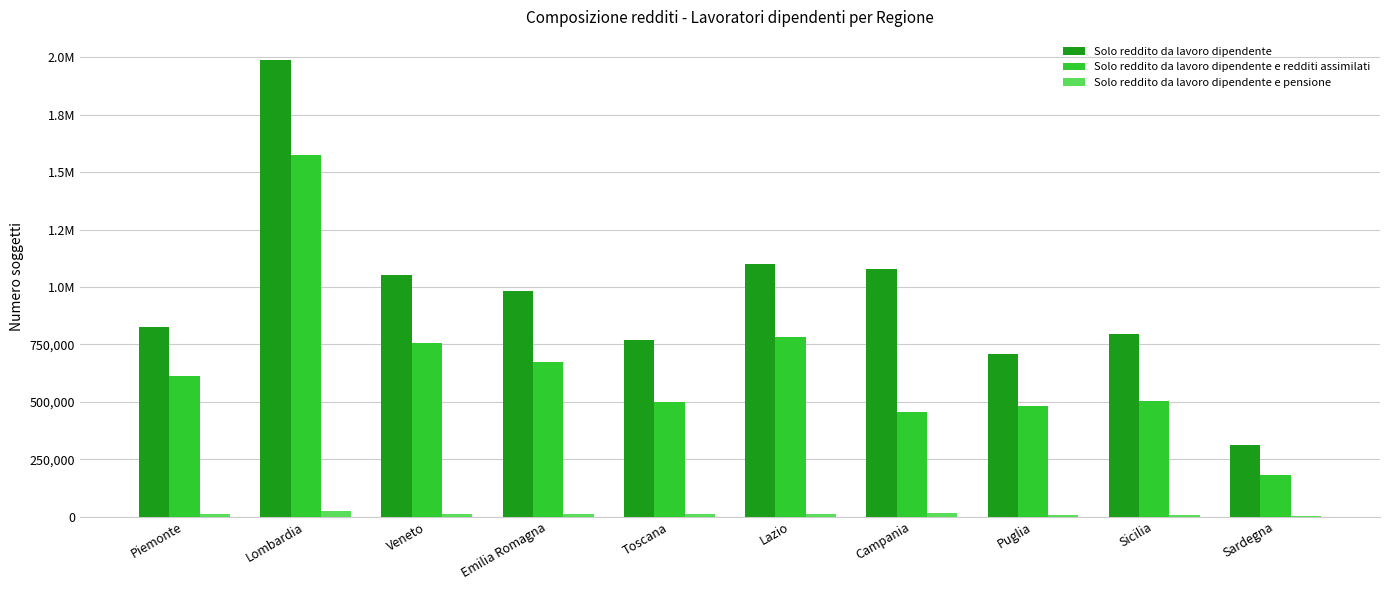

What are all the series names shown in the legend?

Solo reddito da lavoro dipendente, Solo reddito da lavoro dipendente e redditi assimilati, Solo reddito da lavoro dipendente e pensione